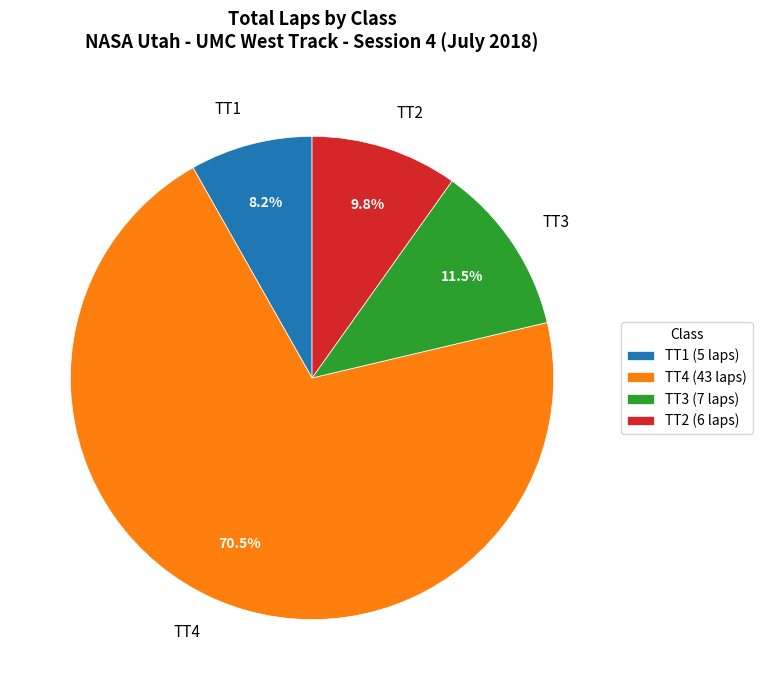

To the nearest percent, what portion does TT1 represent?

8%